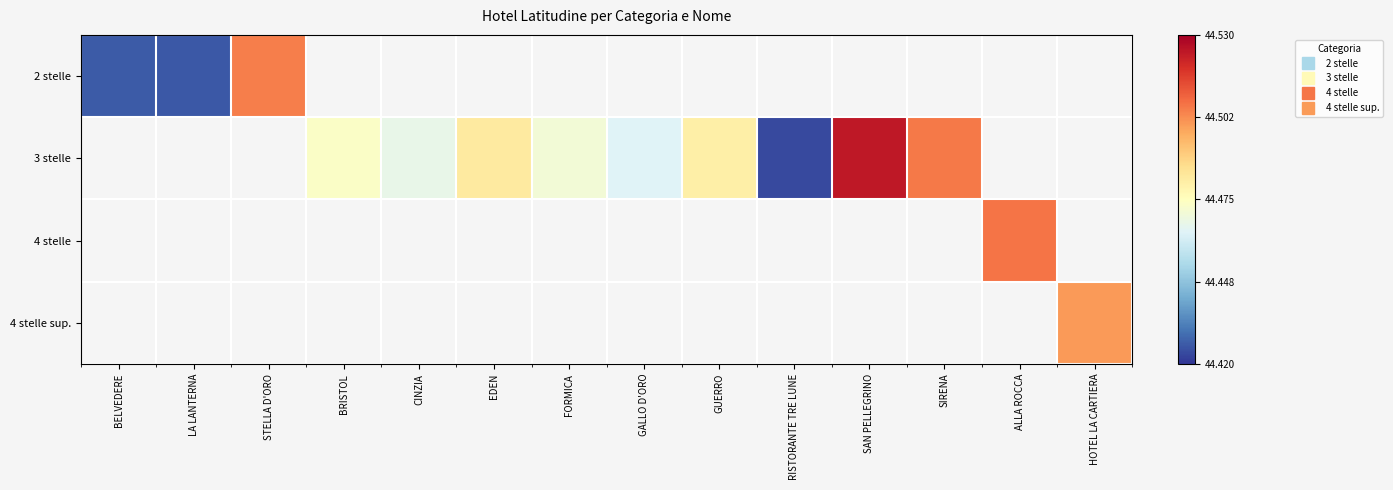

Is the value of 4 stelle sup. at GALLO D'ORO greater than the value of 4 stelle at ALLA ROCCA?

No